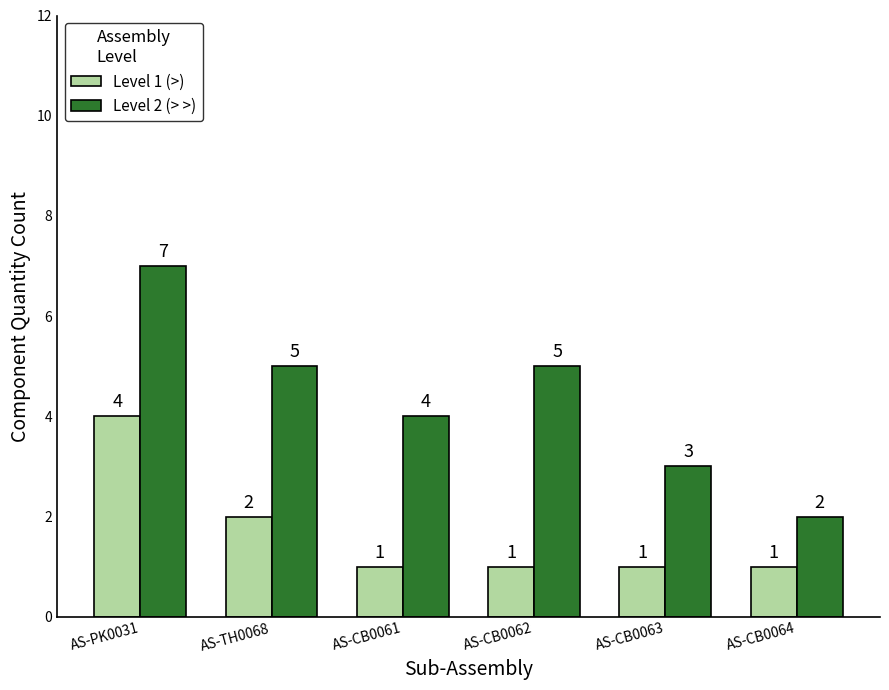

What is the sum of all Level 2 (> >) values?

26